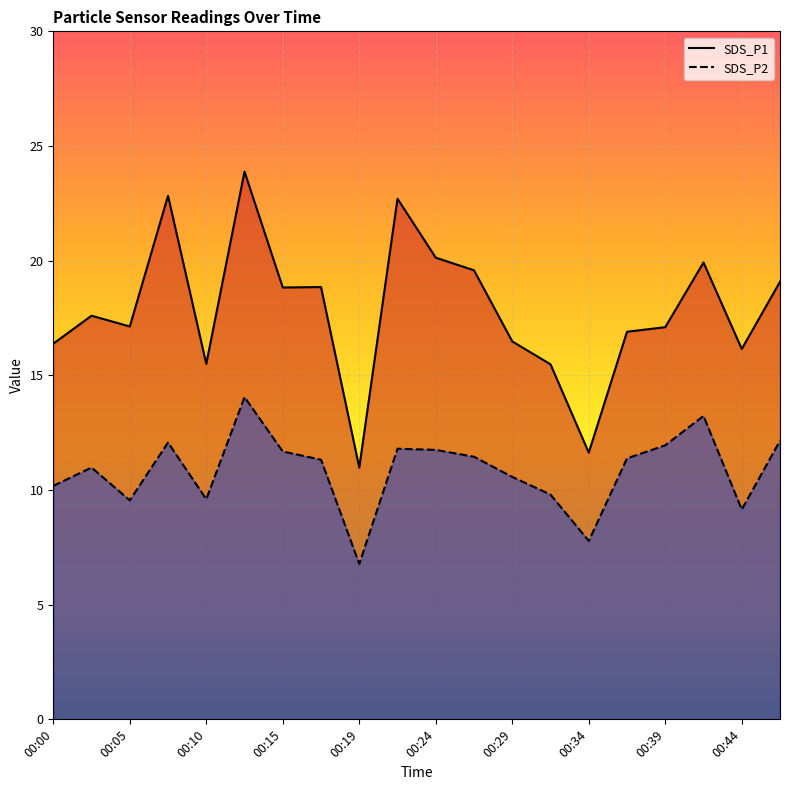

Which series has the largest total across all categories?

SDS_P1